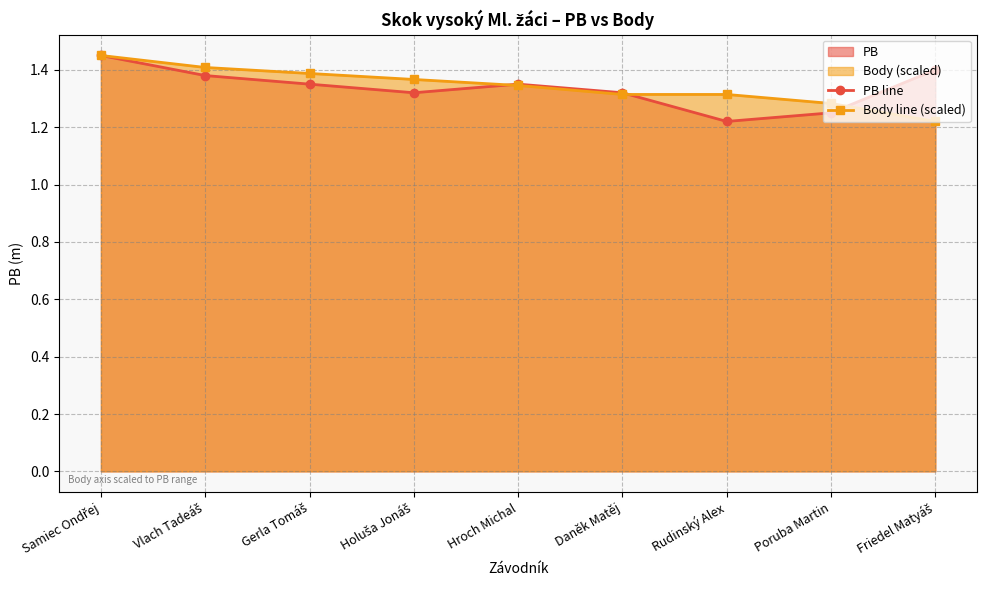

Where is Body line (scaled) nearest to the value 1?

Friedel Matyáš